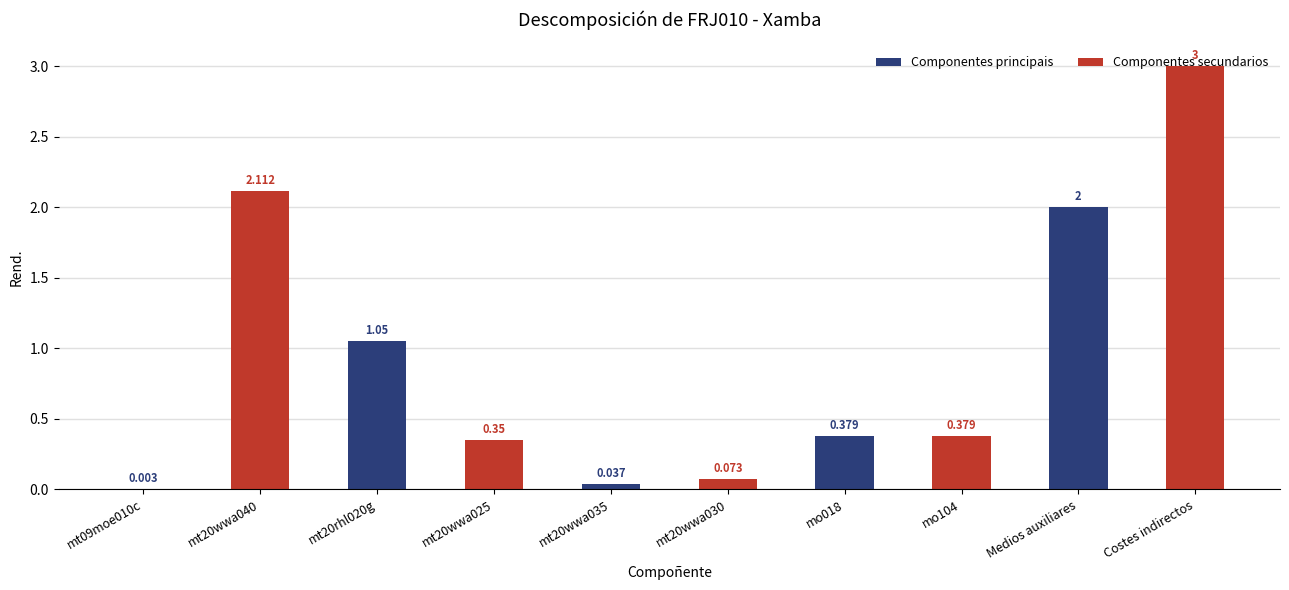

Between mt09moe010c and mo018, which series saw the biggest shift?

Componentes secundarios